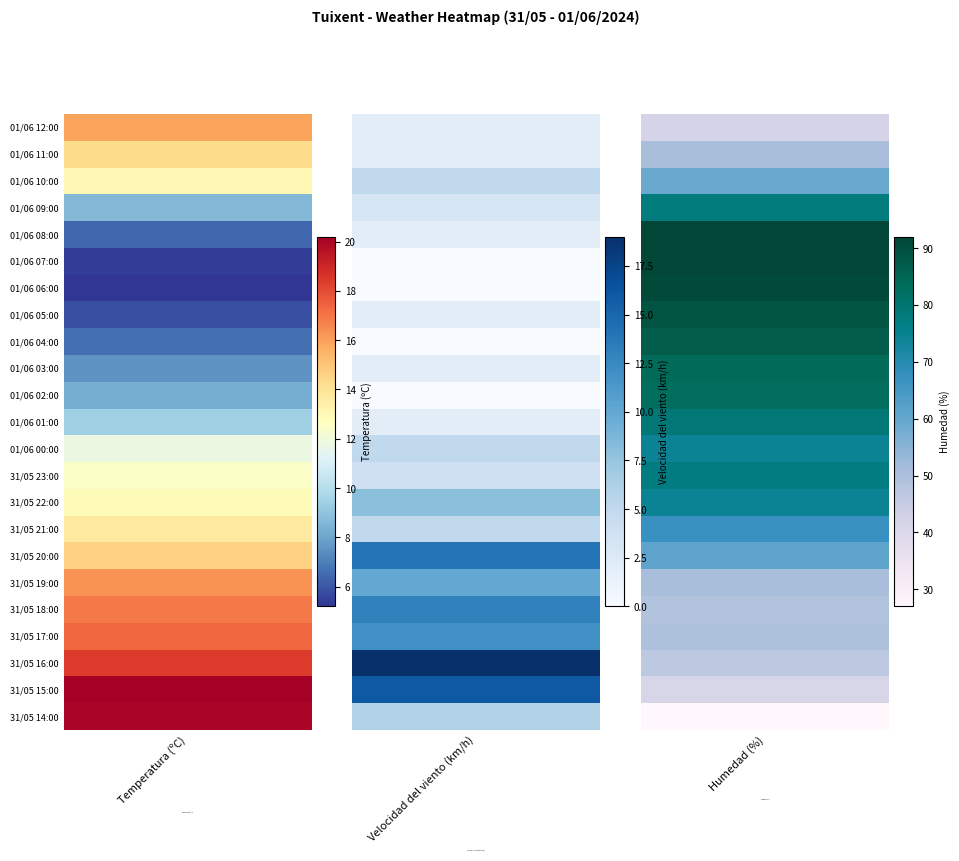

What is the difference between the maximum and minimum values in the Humedad (%) series?

65.0